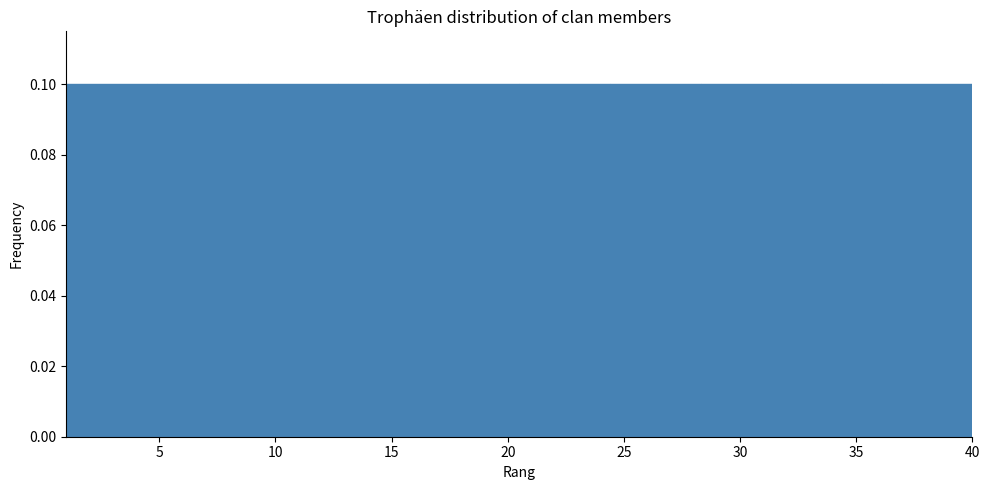

What is the height of the bar covering 8.8 to 12.7 on the x-axis? Neither the bar edges nor the heights are printed on the chart, so give them approximately, as read against the axes.

0.1